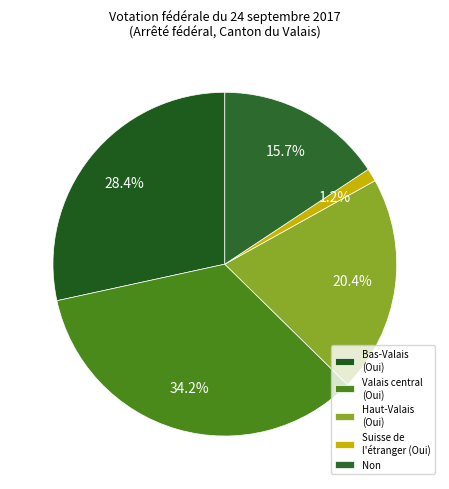

How many slices are in this pie chart?

5